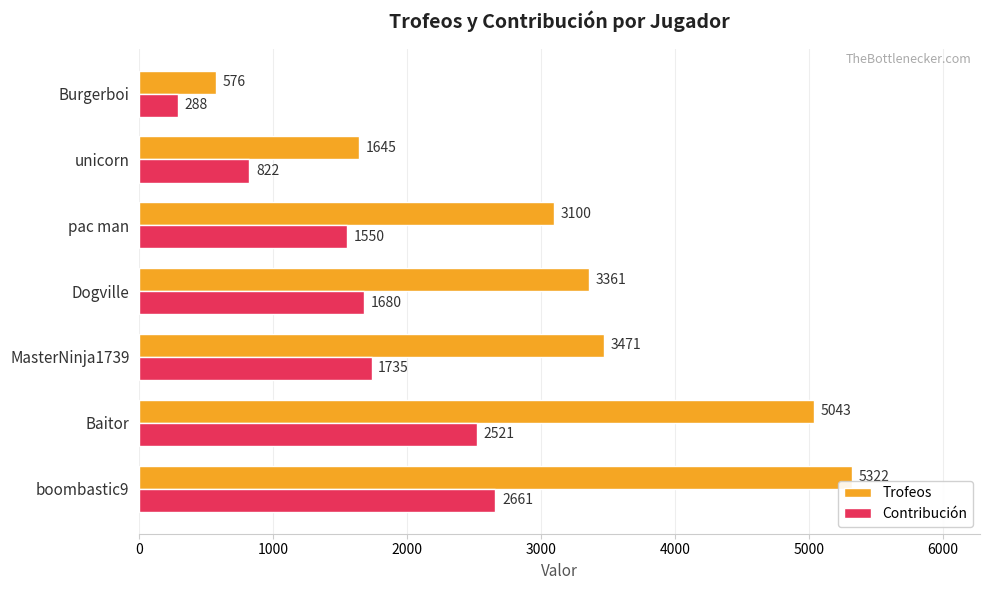

The Contribución series shows 1550 at pac man. True or false?

True